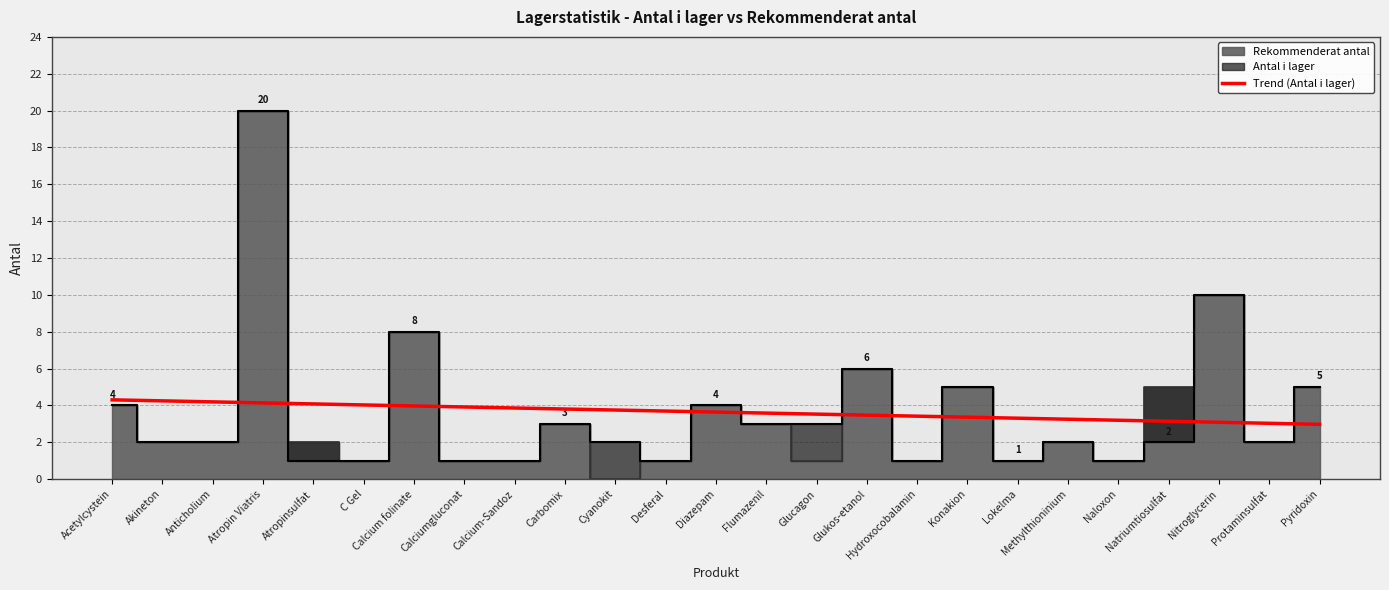

At which label does the data first exceed 3?

Acetylcystein